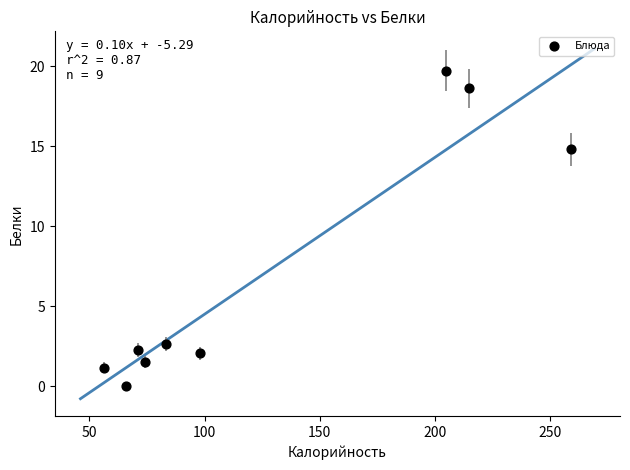

What Y value in the scatter plot is closest to 9?

14.8